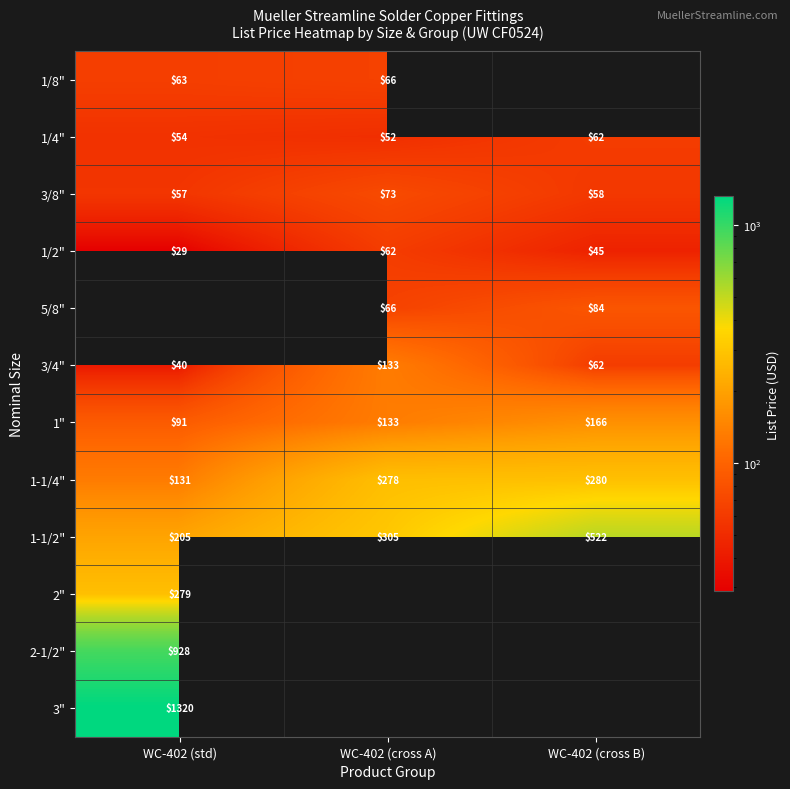

True or false: 1" has a value of 91.0 at WC-402 (std).

True